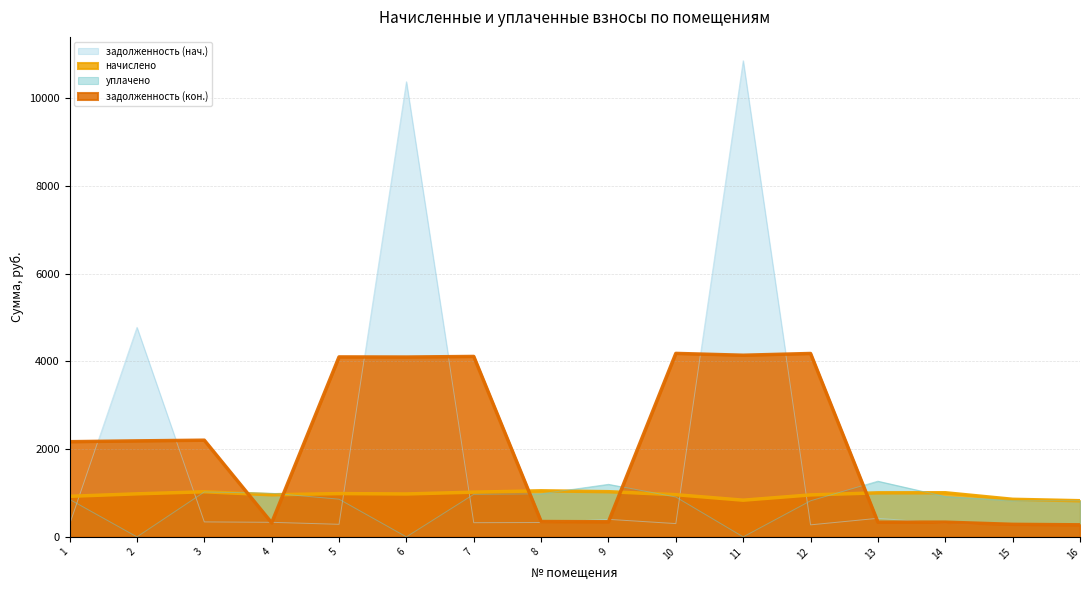

At 2, list the series in order from largest to smallest.

задолженность (нач.), задолженность (кон.), начислено, уплачено